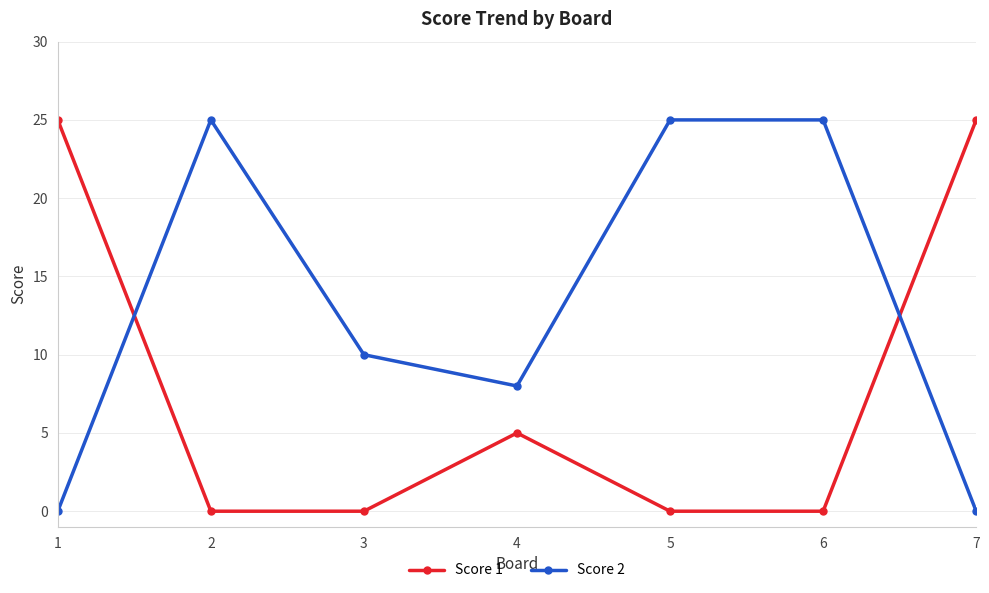

Is the value of Score 1 at 6 greater than the value of Score 2 at 4?

No